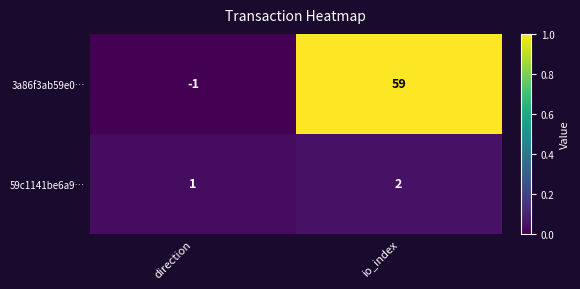

What is the spread (max minus min) of values at io_index?

57